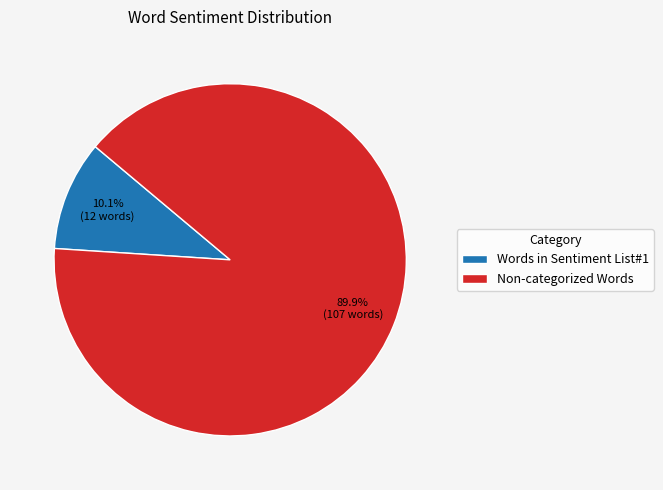

Approximately how many times larger is the value at Non-categorized Words compared to Words in Sentiment List#1?

8.9